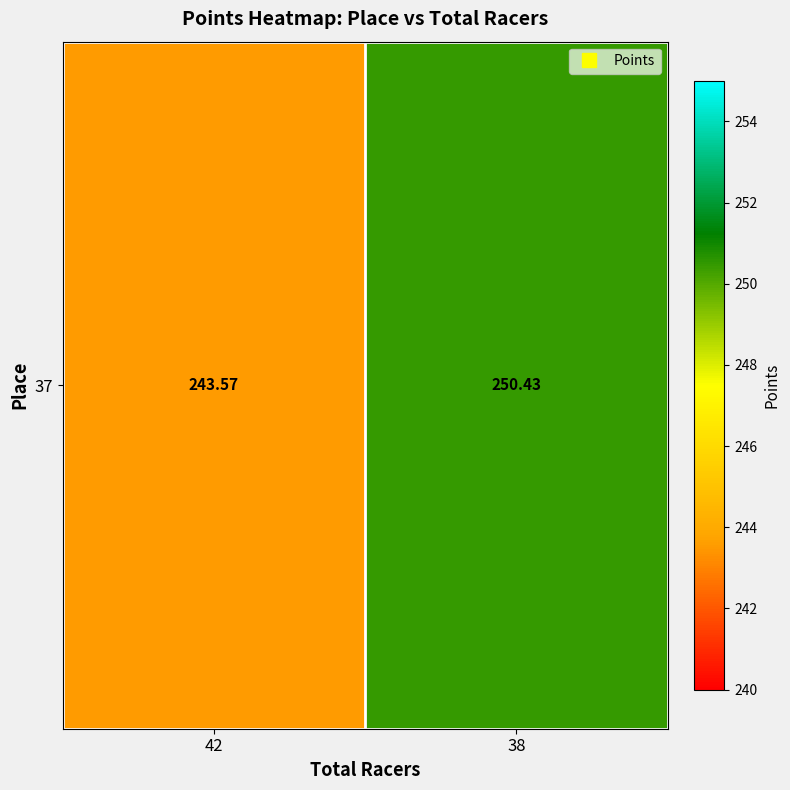

At which category does the chart reach its peak across all series?

38